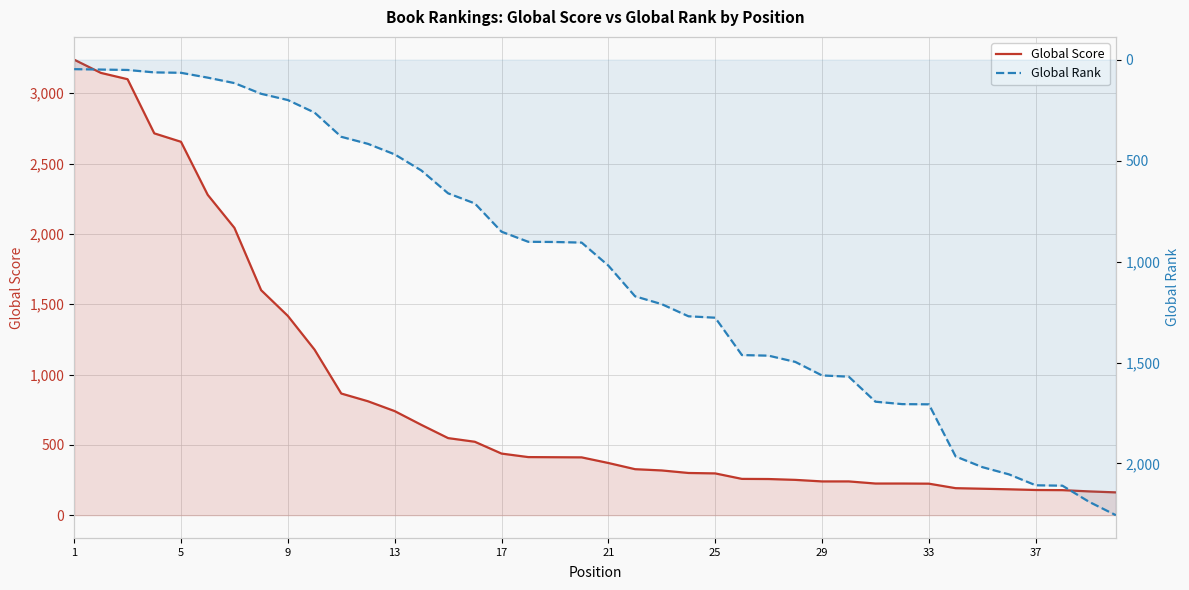

The Global Rank series shows 728 at 13. True or false?

False